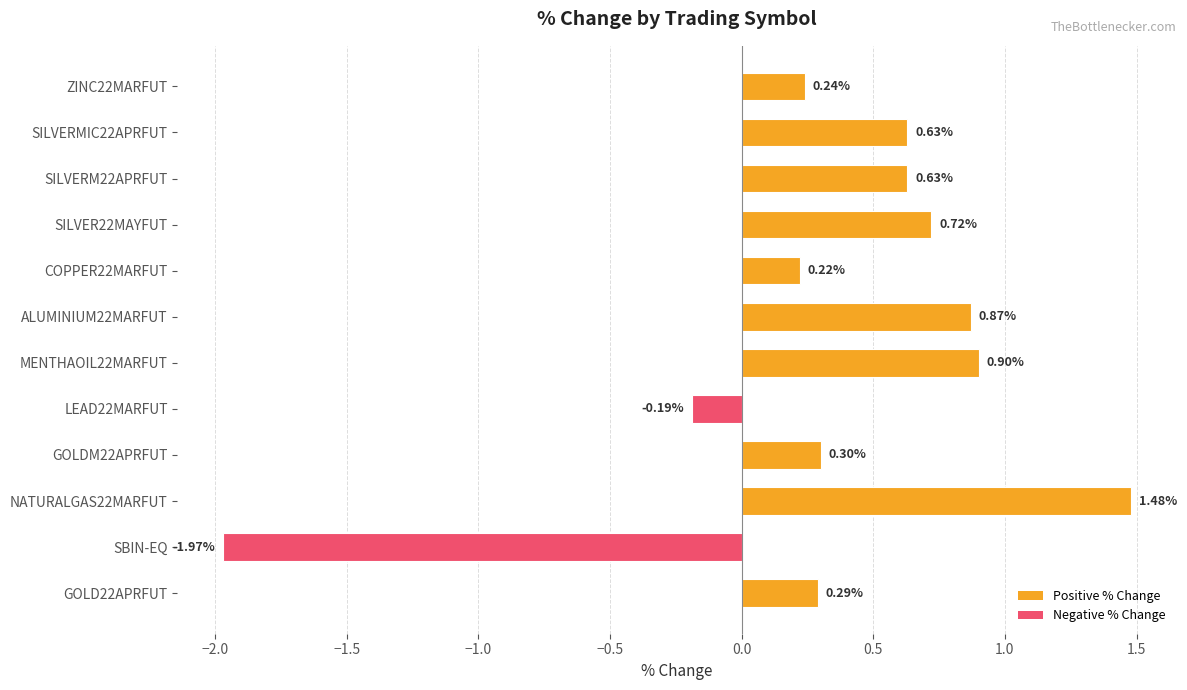

Are the bars grouped side by side (vs. stacked)?

No